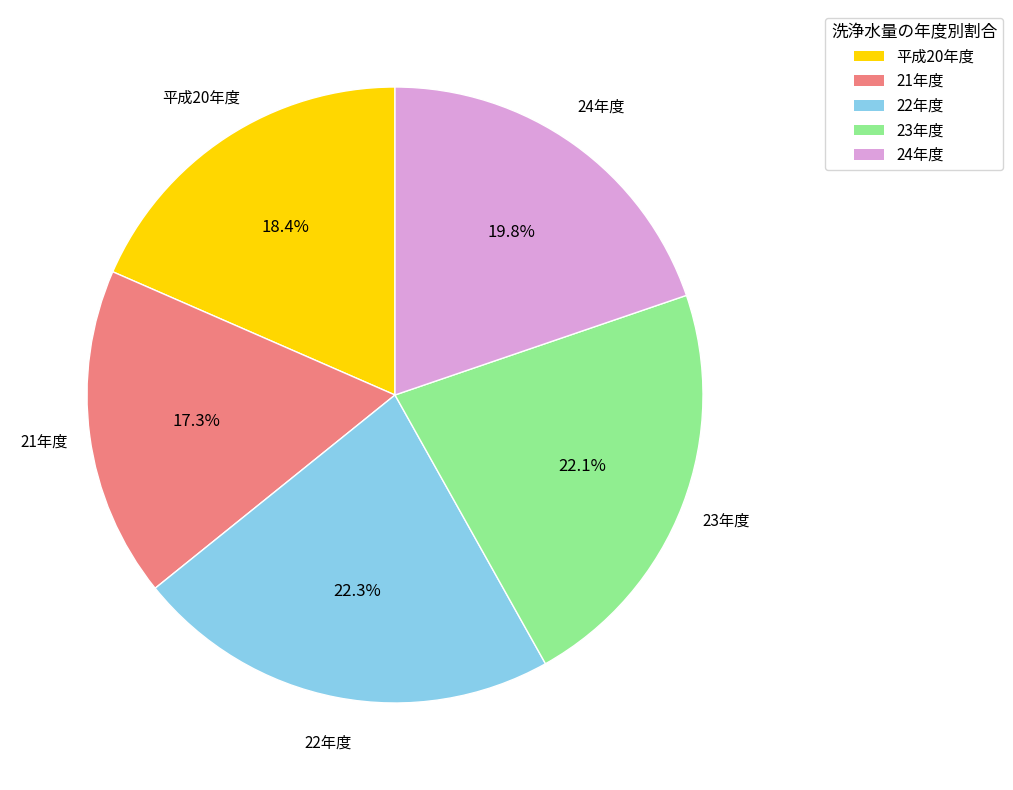

Does 24年度 represent more than half of the total?

No